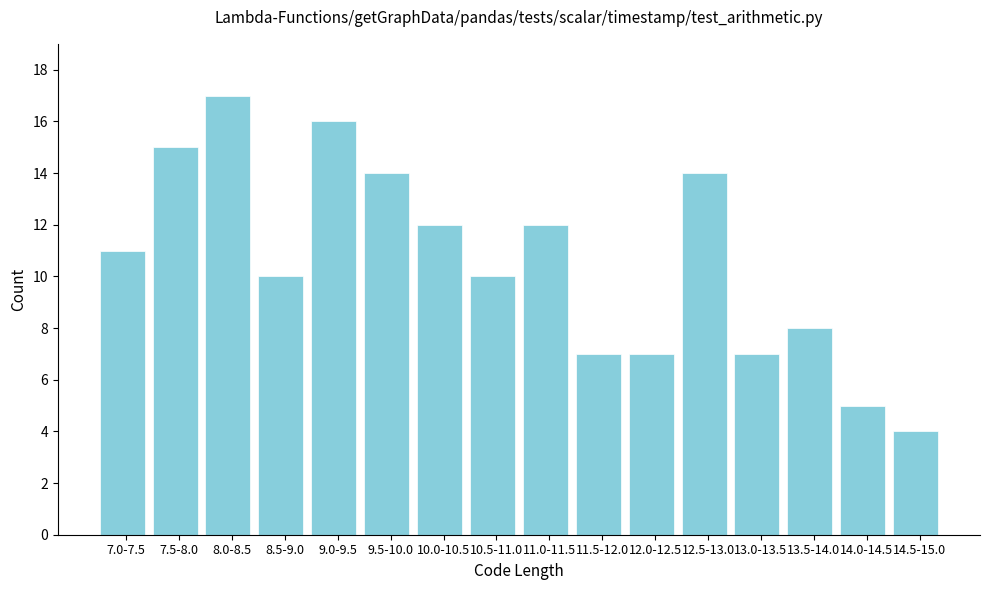

Reading left to right, what are all the values shown in this chart?

11	15	17	10	16	14	12	10	12	7	7	14	7	8	5	4